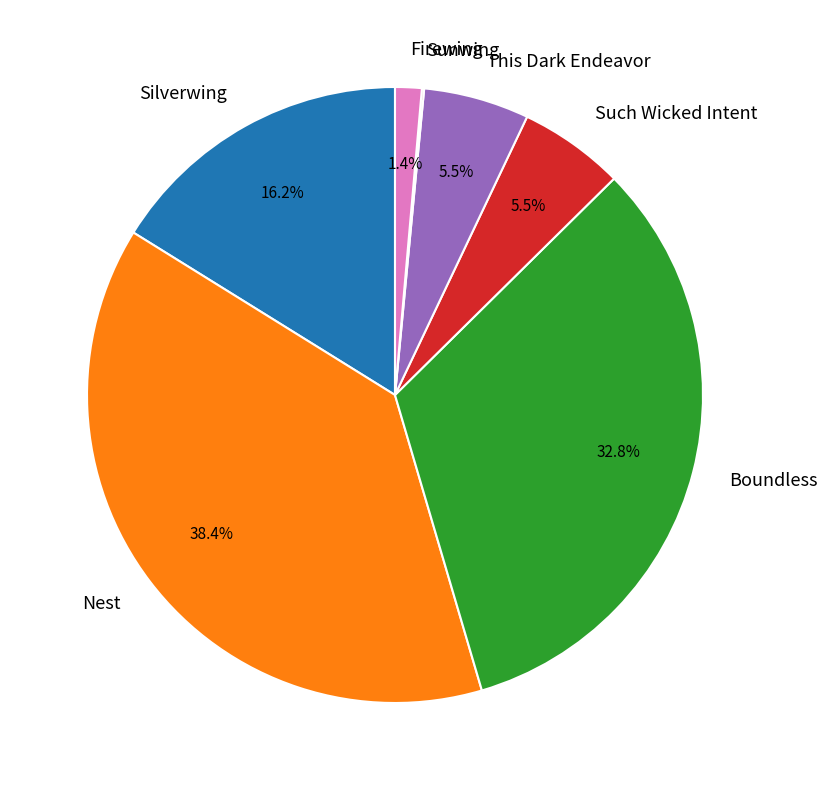

Is there any slice that represents more than half of the pie?

No